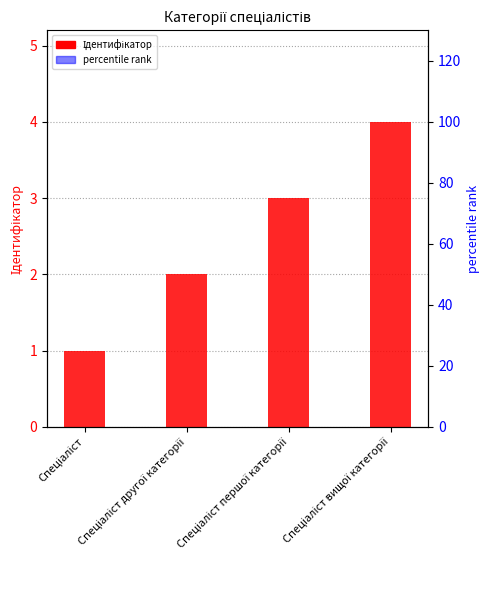

What is the lowest value of the percentile rank series?

25